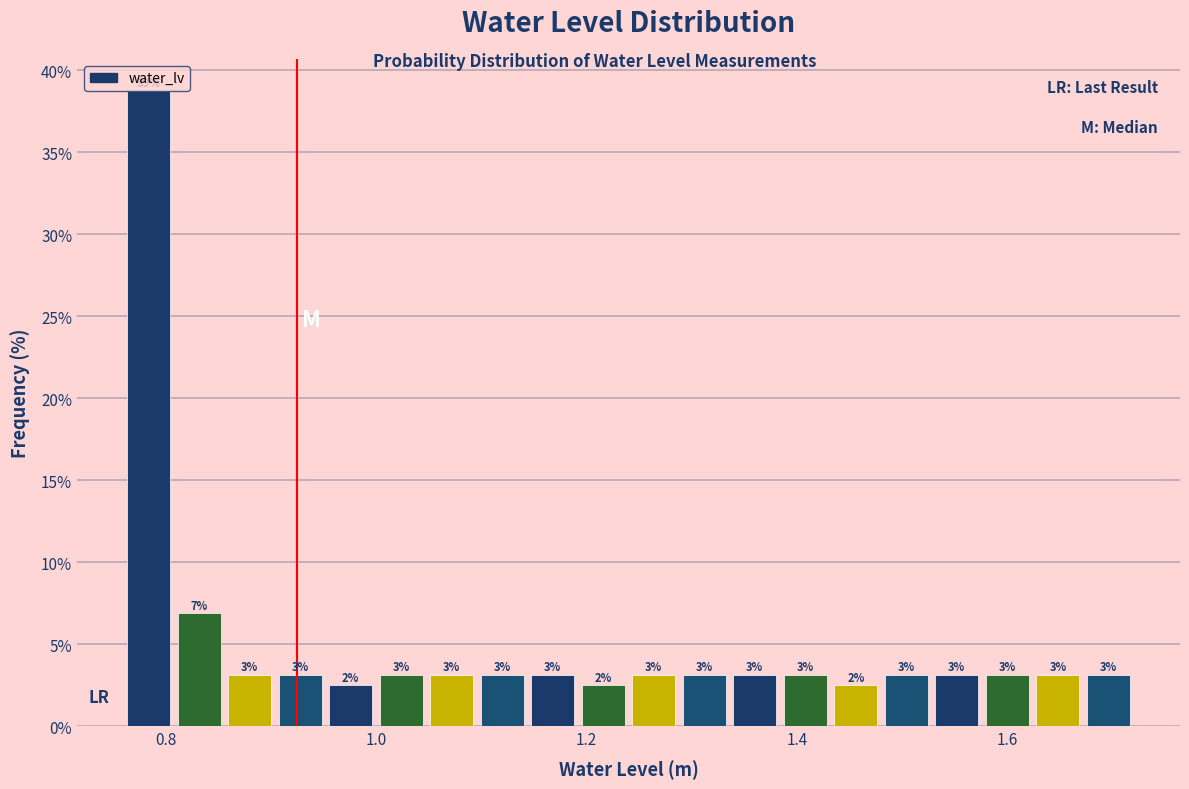

Around what value on the x-axis is the tallest bar? Give the approximate position of its centre, as read against the axis.

0.78